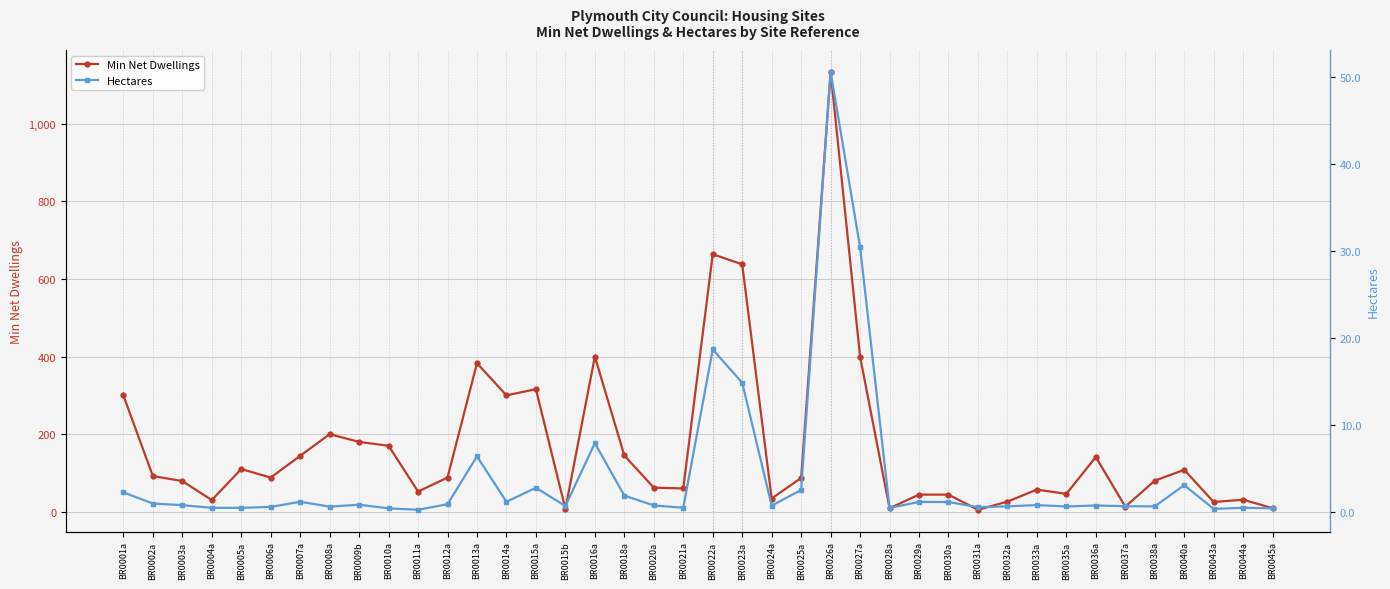

Reading left to right, list all the values displayed in this chart.

Min Net Dwellings: BR0001a=300.0	BR0002a=92.0	BR0003a=79.0	BR0004a=30.0	BR0005a=110.0	BR0006a=88.0	BR0007a=144.0	BR0008a=200.0	BR0009b=180.0	BR0010a=170.0	BR0011a=52.0	BR0012a=88.0	BR0013a=383.0	BR0014a=300.0	BR0015a=316.0	BR0015b=7.0	BR0016a=400.0	BR0018a=145.0	BR0020a=62.0	BR0021a=60.0	BR0022a=664.0	BR0023a=638.0	BR0024a=34.0	BR0025a=87.0	BR0026a=1134.0	BR0027a=400.0	BR0028a=9.0	BR0029a=44.0	BR0030a=44.0	BR0031a=5.0	BR0032a=26.0	BR0033a=57.0	BR0035a=46.0	BR0036a=141.0	BR0037a=13.0	BR0038a=80.0	BR0040a=108.0	BR0043a=25.0	BR0044a=31.0	BR0045a=9.0
Hectares: BR0001a=2.3	BR0002a=1.0	BR0003a=0.8	BR0004a=0.5	BR0005a=0.5	BR0006a=0.6	BR0007a=1.2	BR0008a=0.6	BR0009b=0.8	BR0010a=0.4	BR0011a=0.3	BR0012a=0.9	BR0013a=6.4	BR0014a=1.2	BR0015a=2.8	BR0015b=0.7	BR0016a=7.9	BR0018a=1.9	BR0020a=0.8	BR0021a=0.5	BR0022a=18.7	BR0023a=14.9	BR0024a=0.8	BR0025a=2.5	BR0026a=50.6	BR0027a=30.5	BR0028a=0.5	BR0029a=1.2	BR0030a=1.2	BR0031a=0.6	BR0032a=0.7	BR0033a=0.8	BR0035a=0.7	BR0036a=0.8	BR0037a=0.7	BR0038a=0.7	BR0040a=3.1	BR0043a=0.4	BR0044a=0.5	BR0045a=0.4